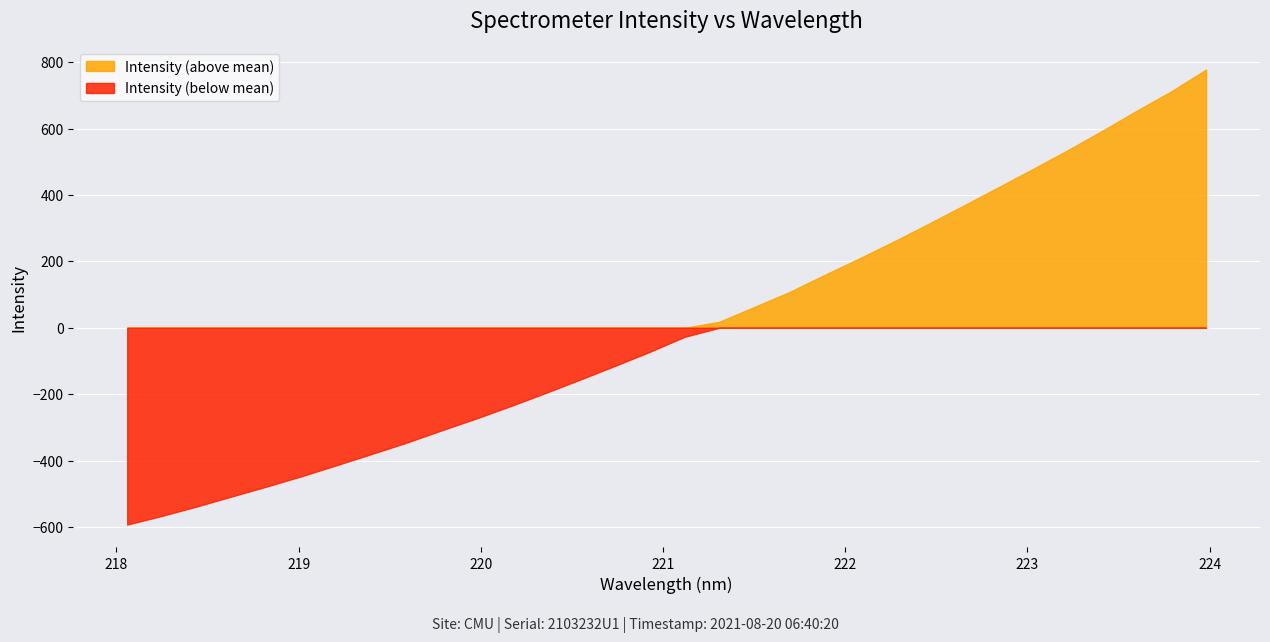

What is the label of the 31st point from the right?

218.2508